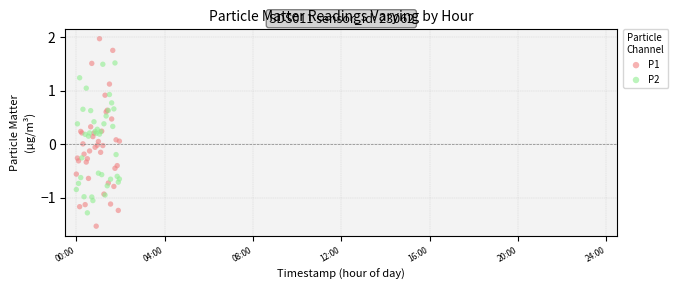

Which series contains the lowest Y value?

P1